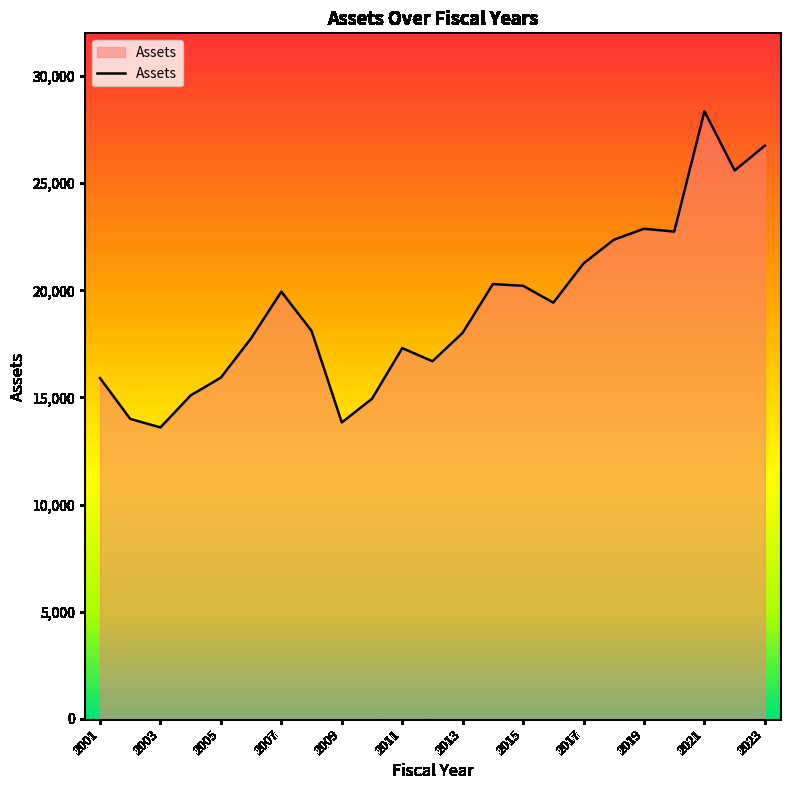

What is the smallest value displayed?

13601.6